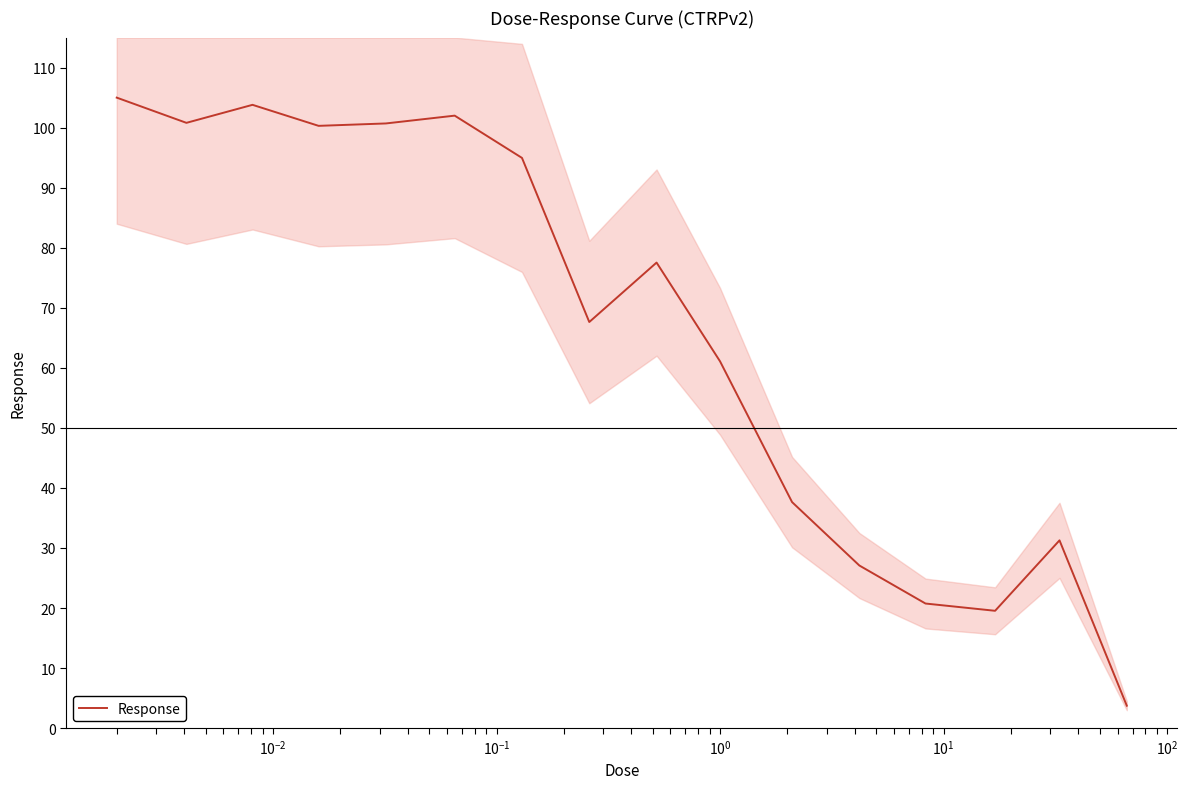

What is the minimum value for Response?

3.7